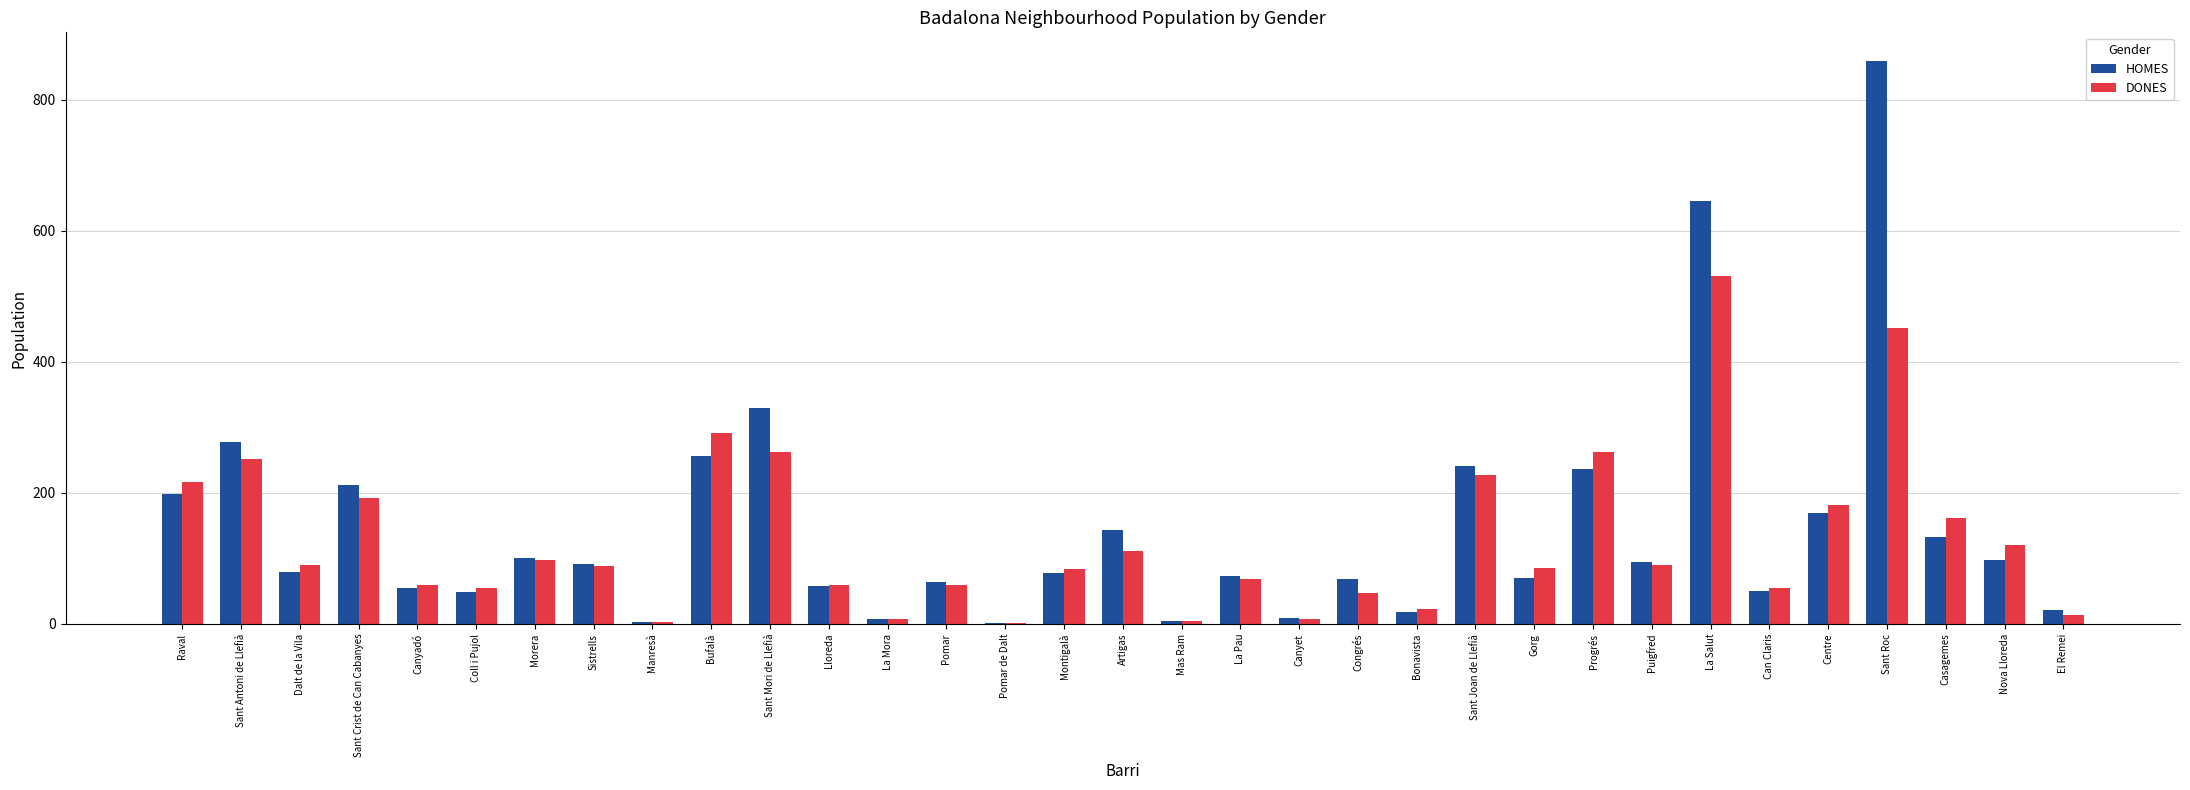

Which category has the highest value in the DONES series?

La Salut